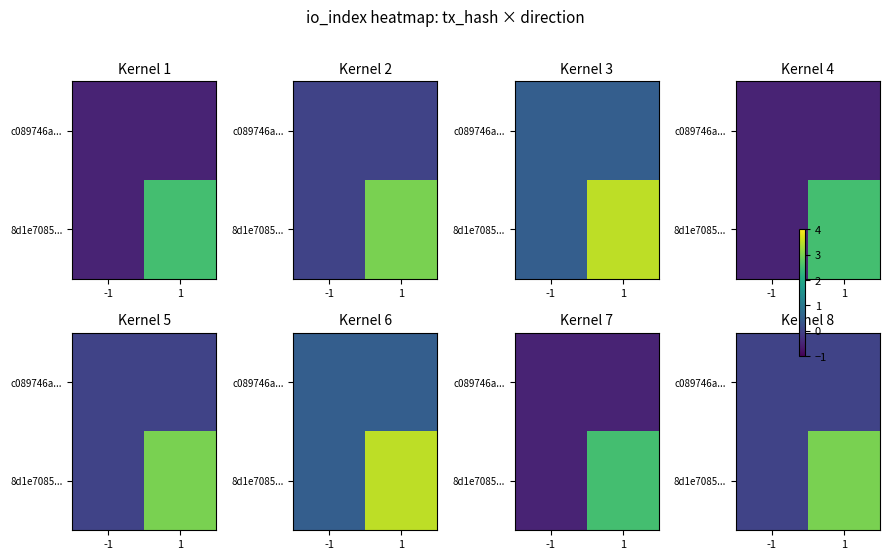

List the series in order of their overall mean, highest first.

8d1e7085..., c089746a...